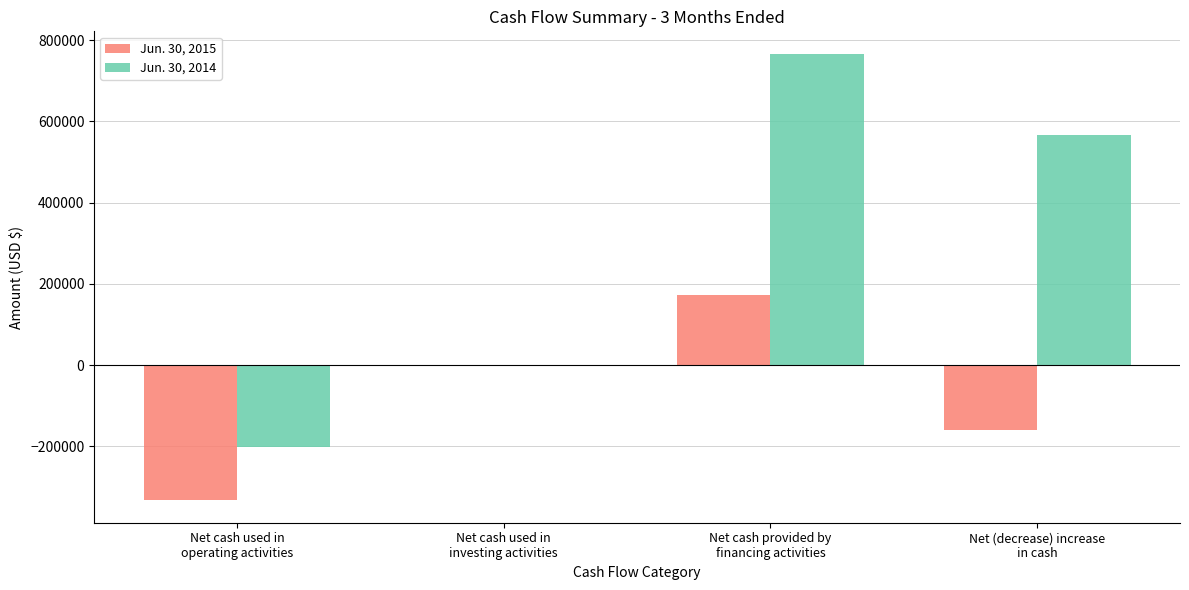

Is it true that Jun. 30, 2015 equals 295108 at Net cash provided by
financing activities?

False